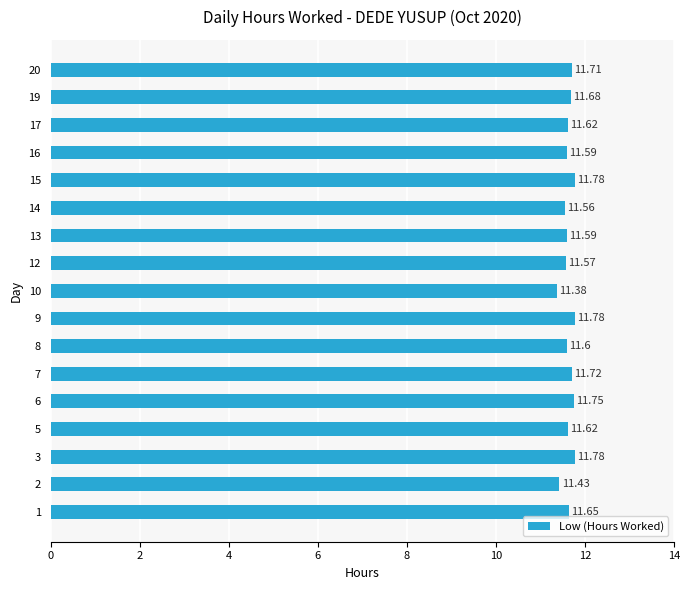

What is the sum of the values at 10 and 6?

23.1